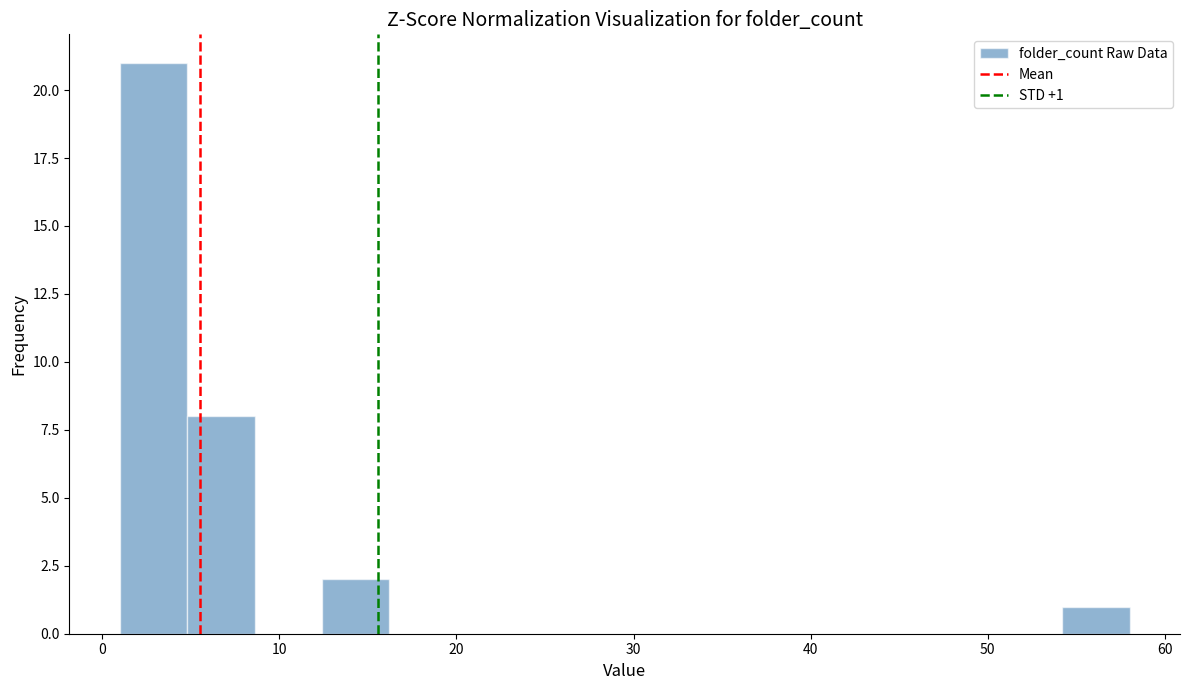

Around what value on the x-axis is the tallest bar? Give the approximate position of its centre, as read against the axis.

3